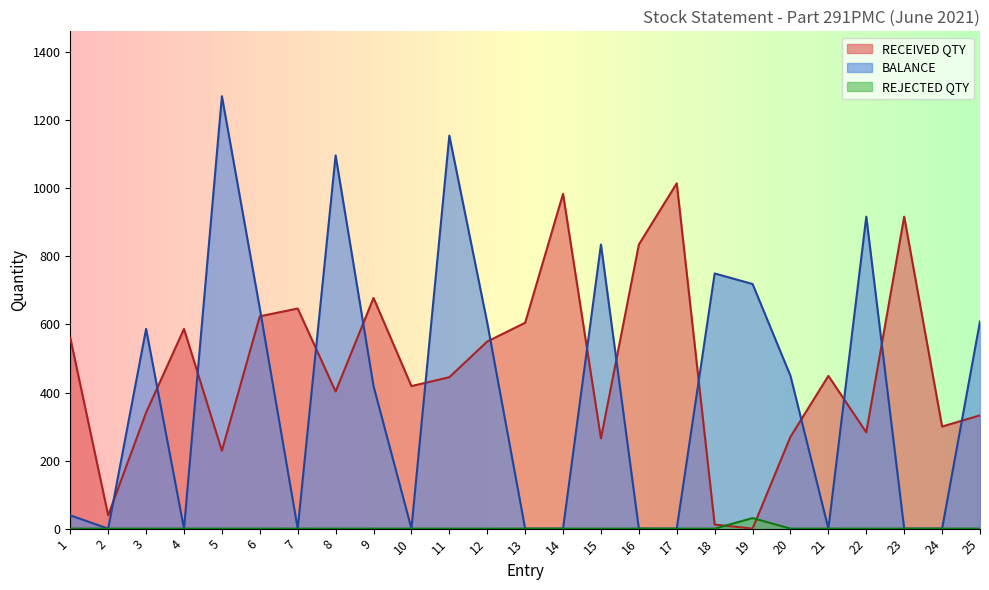

Reading left to right, transcribe all the data shown in this chart.

BALANCE: 39	0	587	0	1271	647	0	1097	419	0	1155	605	0	0	835	0	0	750	719	449	0	917	0	0	609
RECEIVED QTY: 561	39	341	587	229	624	647	403	678	419	445	550	605	984	265	835	1015	12	0	270	449	283	917	300	333
REJECTED QTY: 0	0	0	0	0	0	0	0	0	0	0	0	0	0	0	0	0	0	31	0	0	0	0	0	0